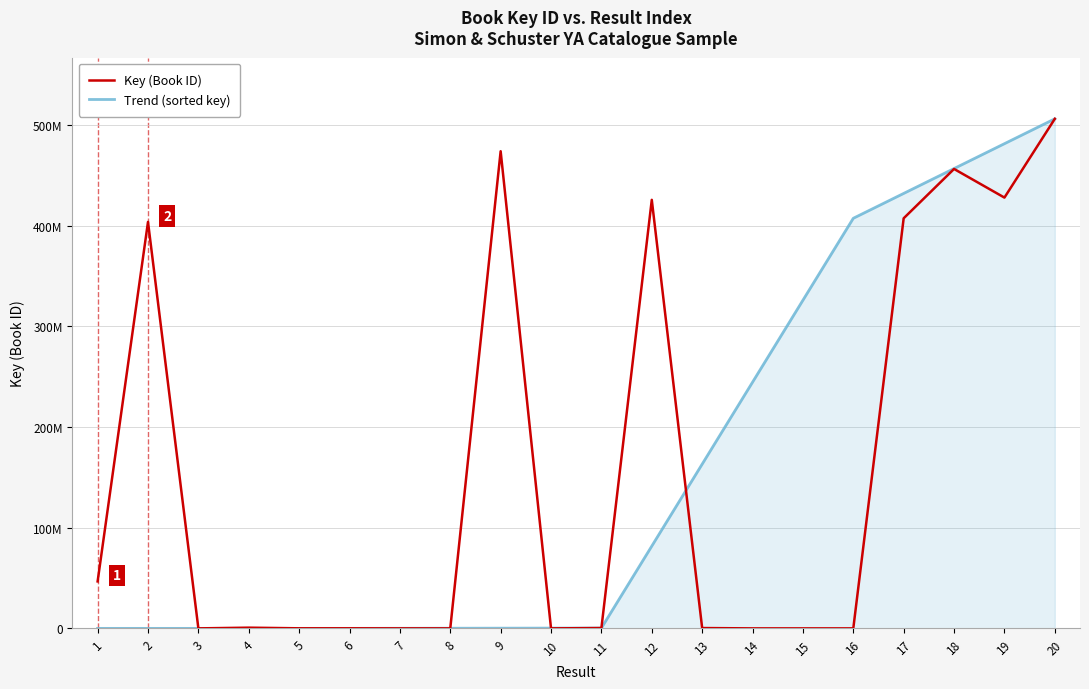

Rank the series by their maximum value, from highest to lowest.

Key (Book ID), Trend (sorted key)